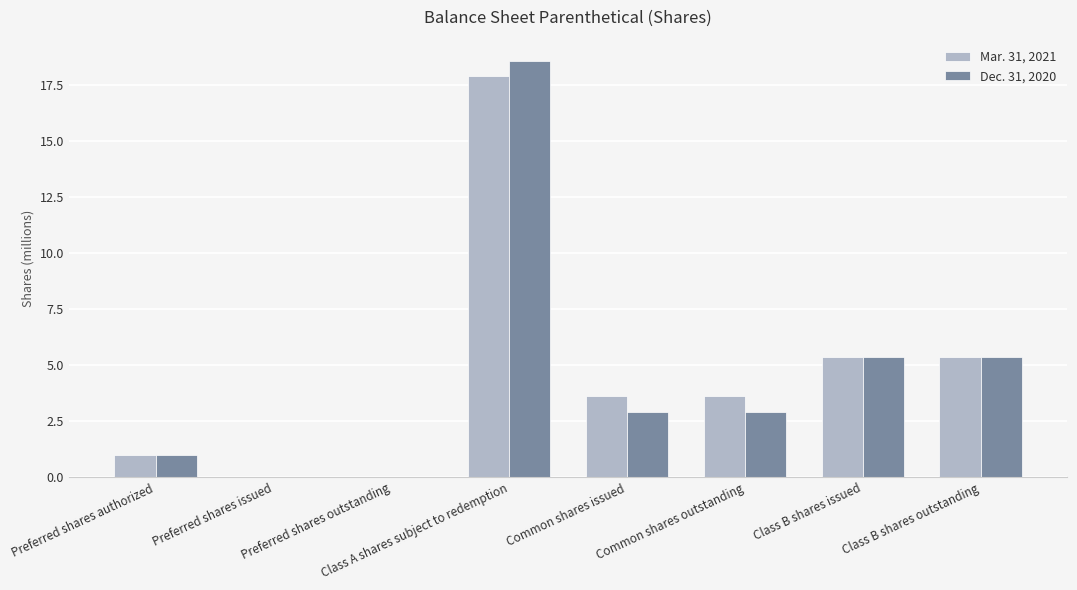

What is the sum of all Dec. 31, 2020 values?

36.2